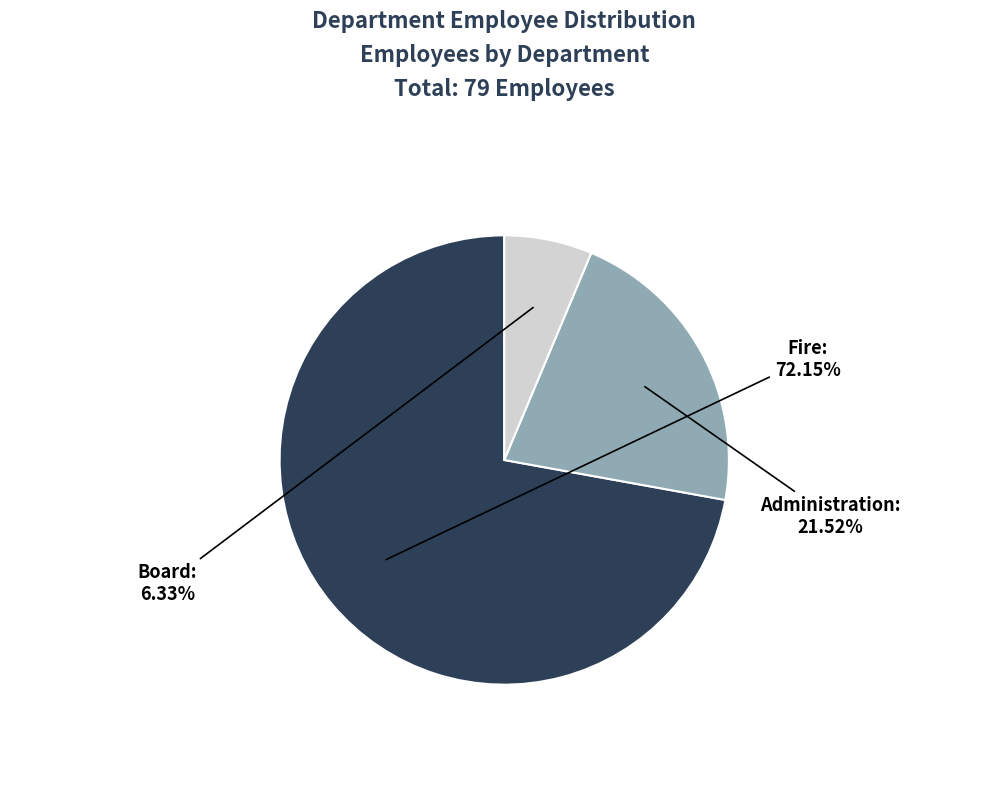

What is the ratio of the value at Board to the value at Fire?

0.1